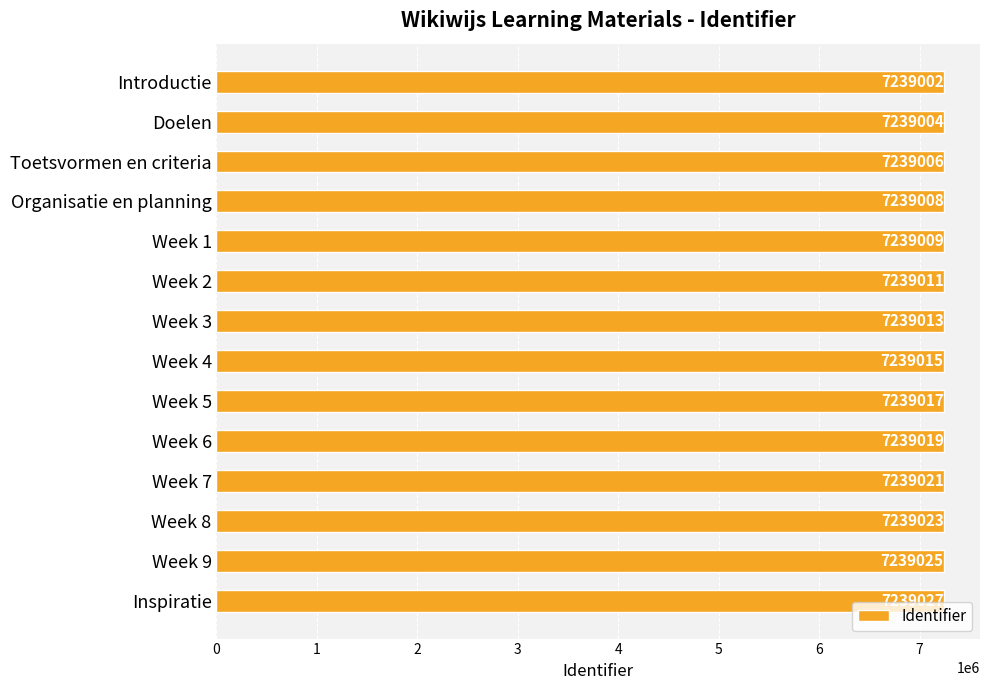

What is the change in value from Week 4 to Week 5?

+2